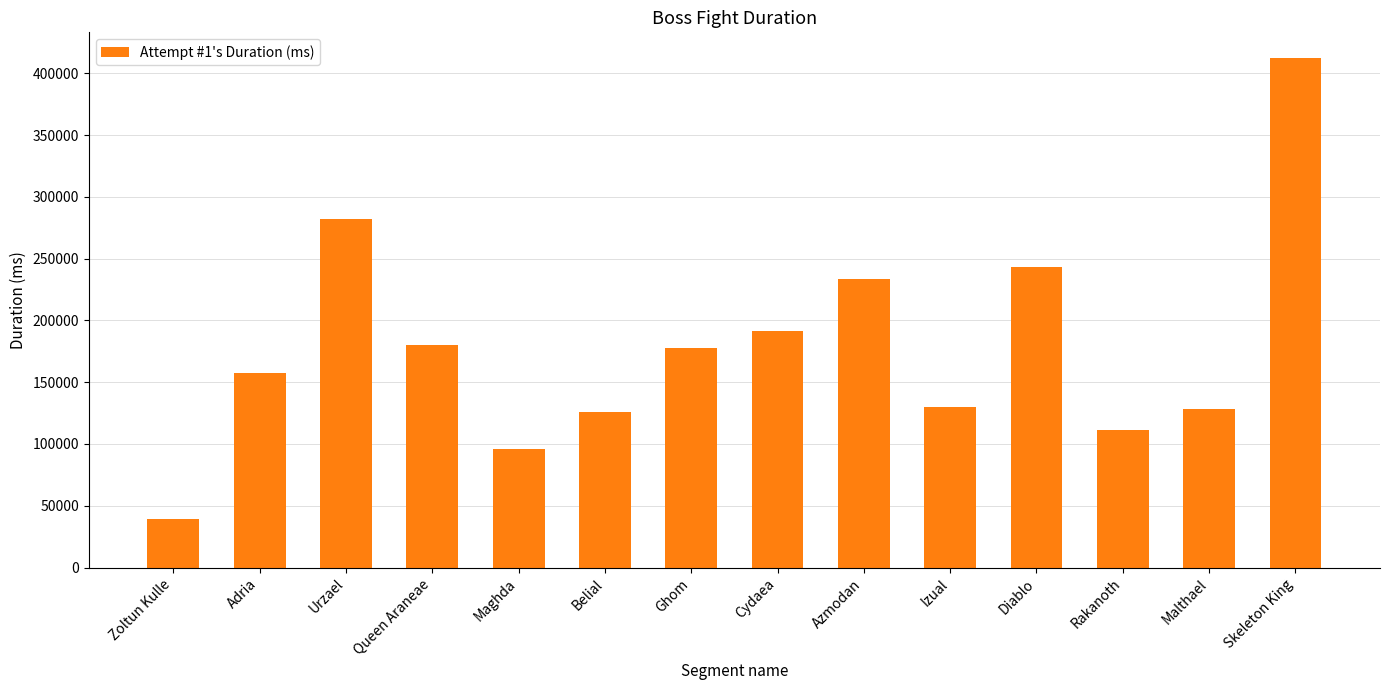

Which label corresponds to the largest value in the chart?

Skeleton King